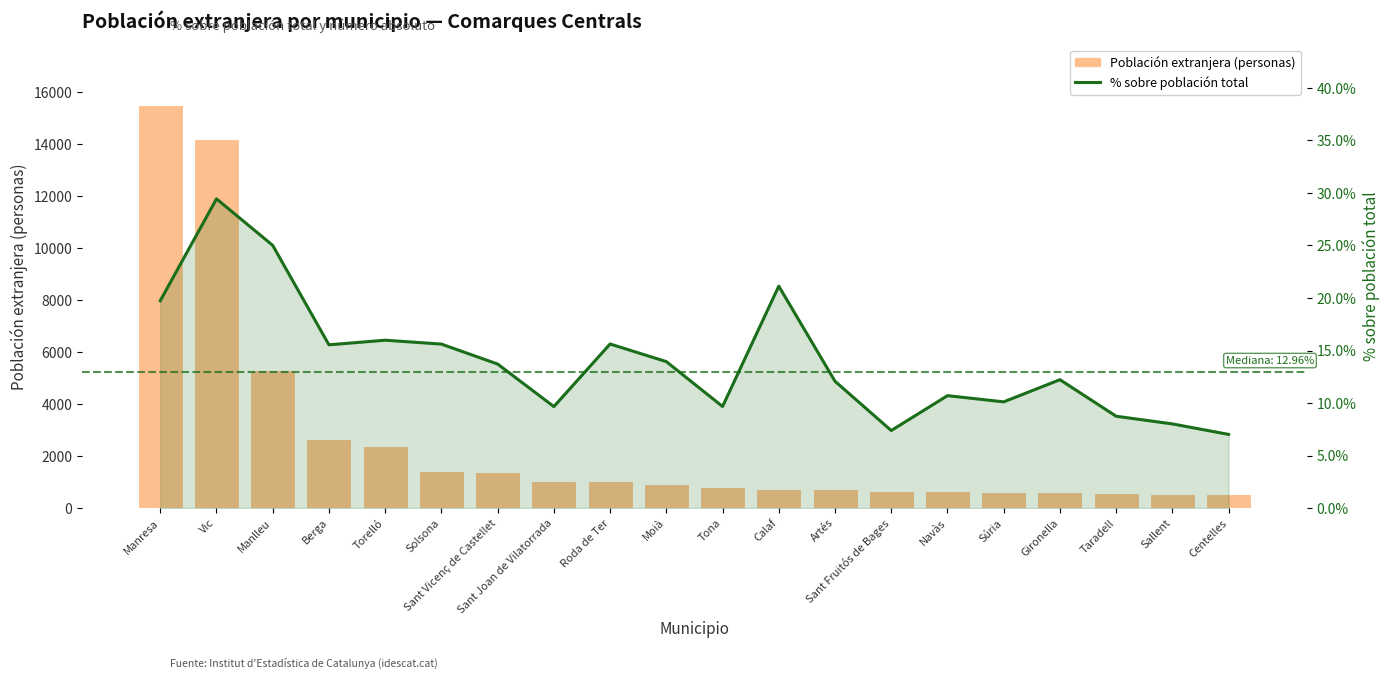

What is the total value across all series at Sallent?

555.0